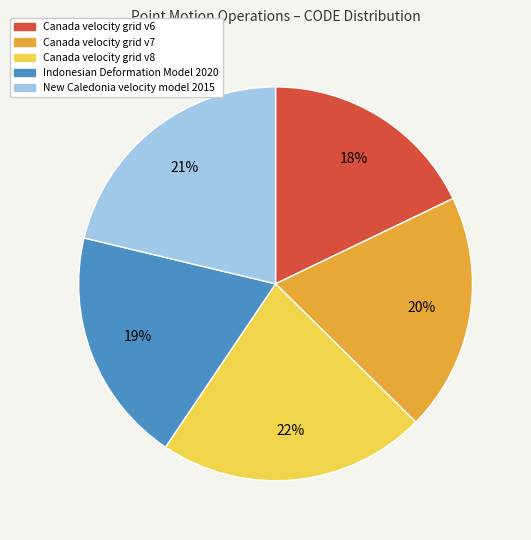

Is Indonesian Deformation Model 2020 the majority of the pie?

No